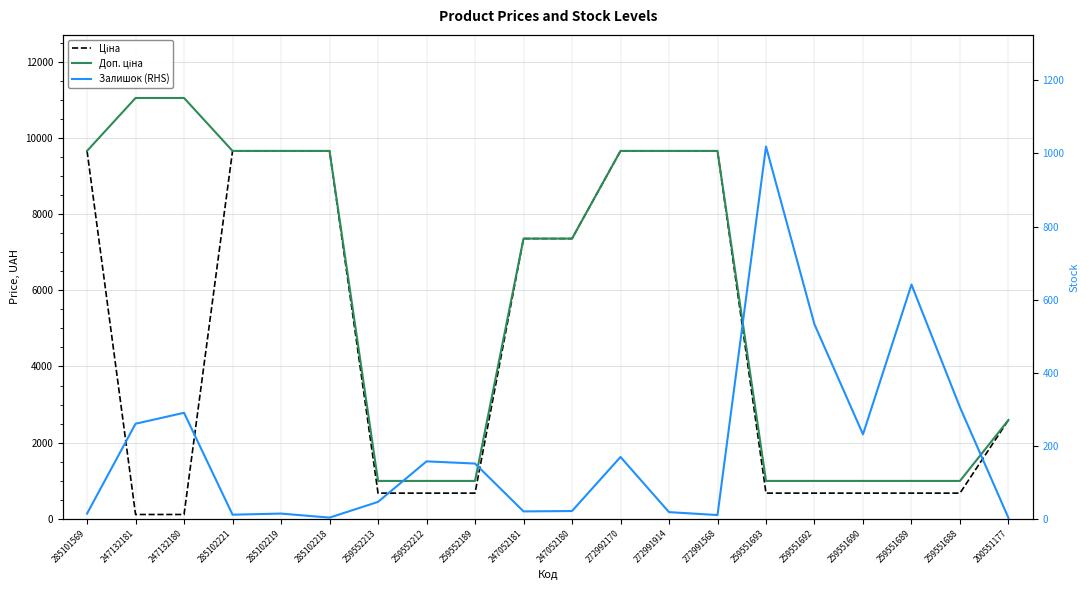

At 259551692, list the series in order from smallest to largest.

Залишок (RHS), Ціна, Доп. ціна